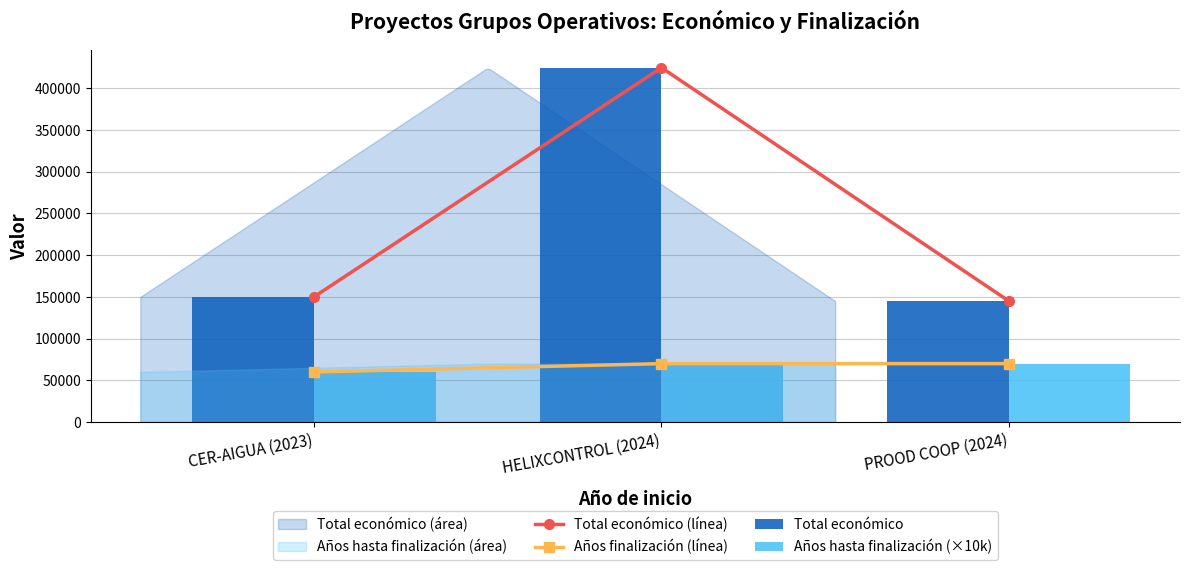

What is the sum of the Años finalización (línea) values at HELIXCONTROL (2024) and PROOD COOP (2024)?

140000